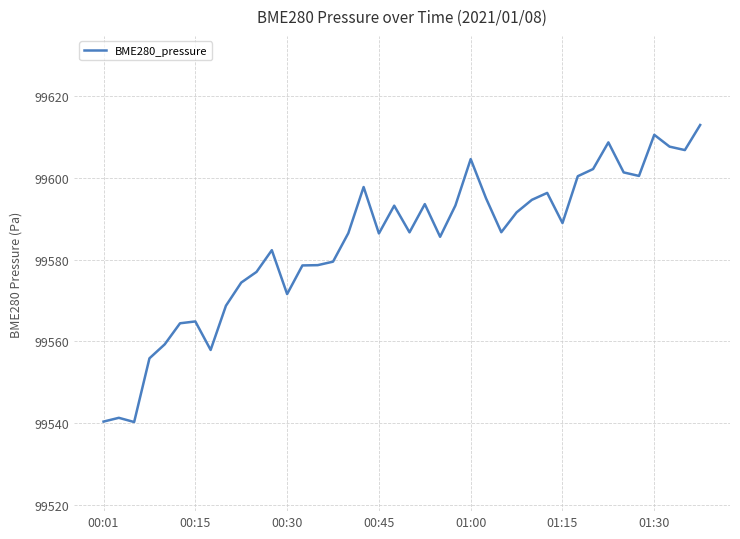

Is this an area chart (filled region under the line)?

No